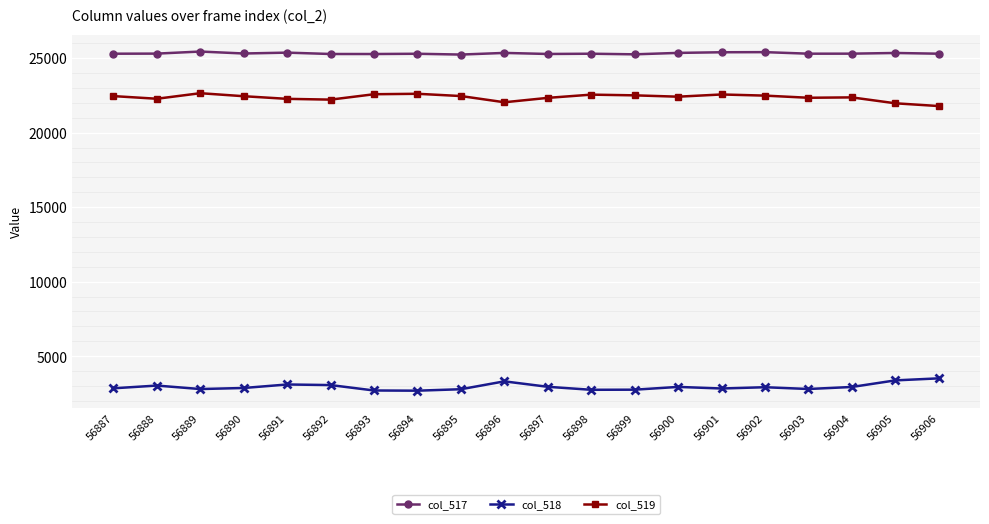

What is the difference between the maximum and minimum values in the col_518 series?

827